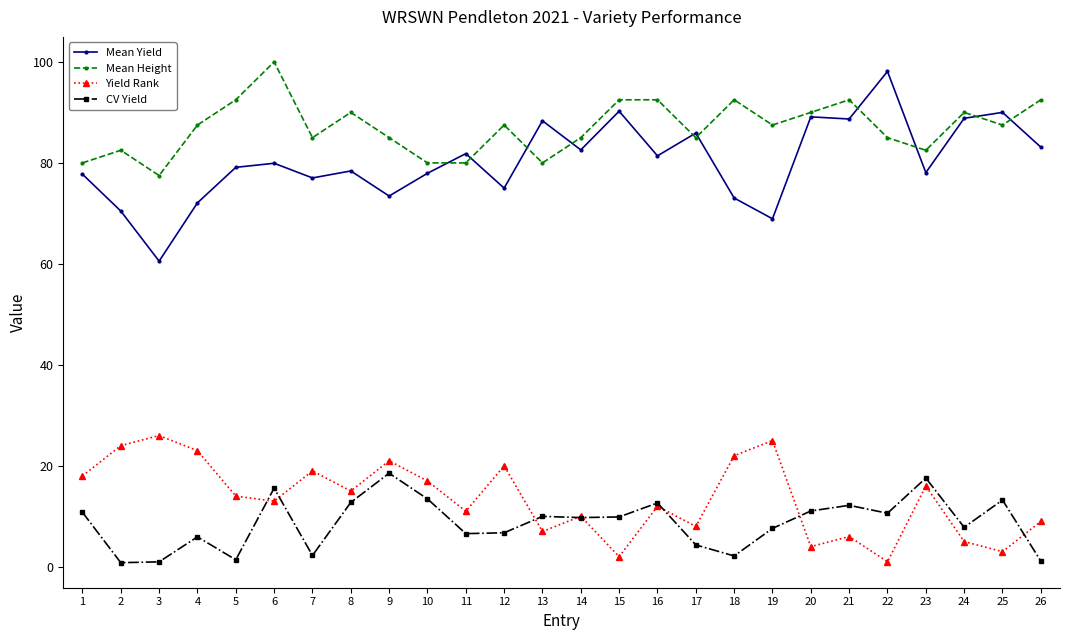

At which category does the chart reach its peak across all series?

6